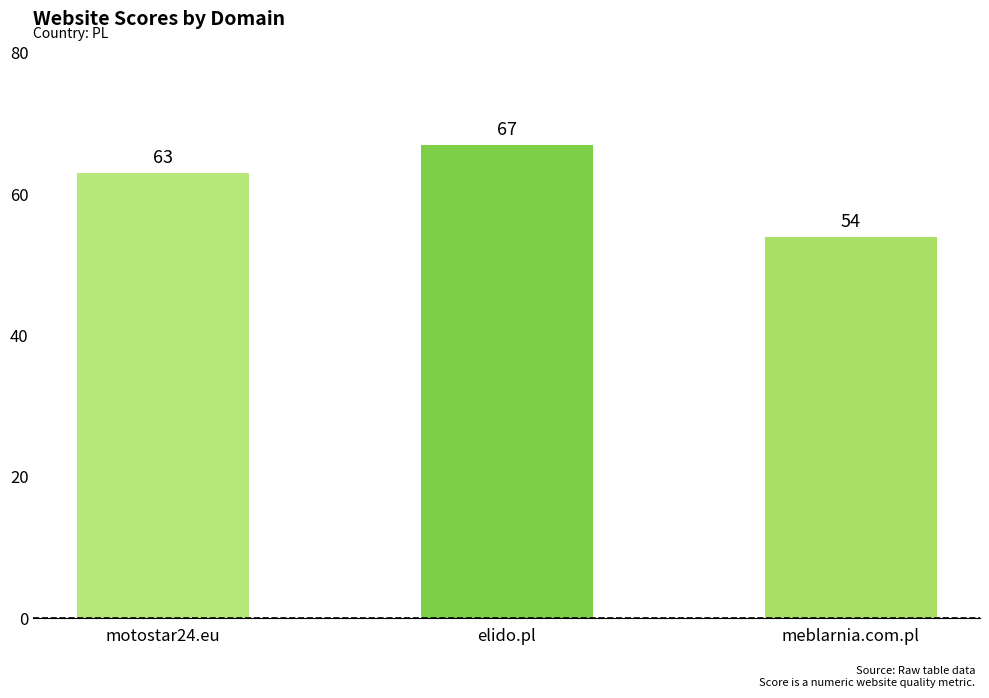

What is the sum of all values?

184